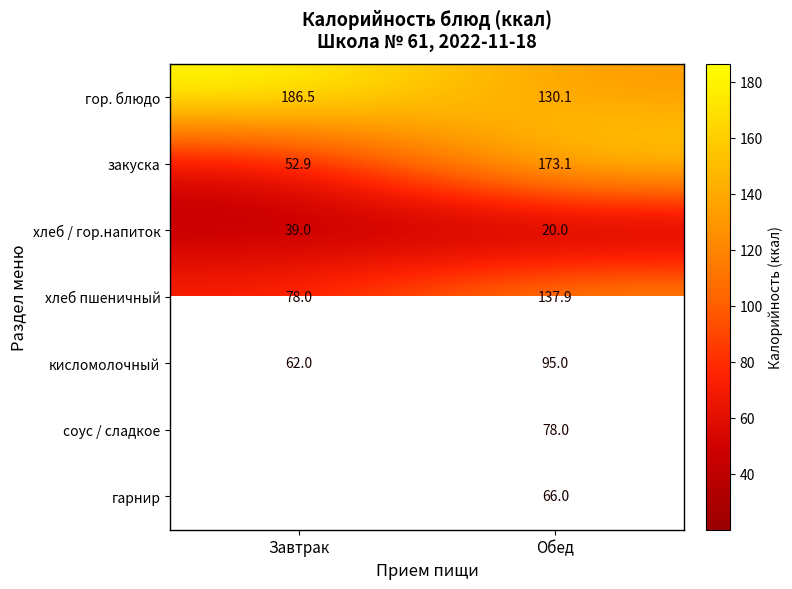

List the labels in order of хлеб пшеничный value, smallest first.

Завтрак, Обед